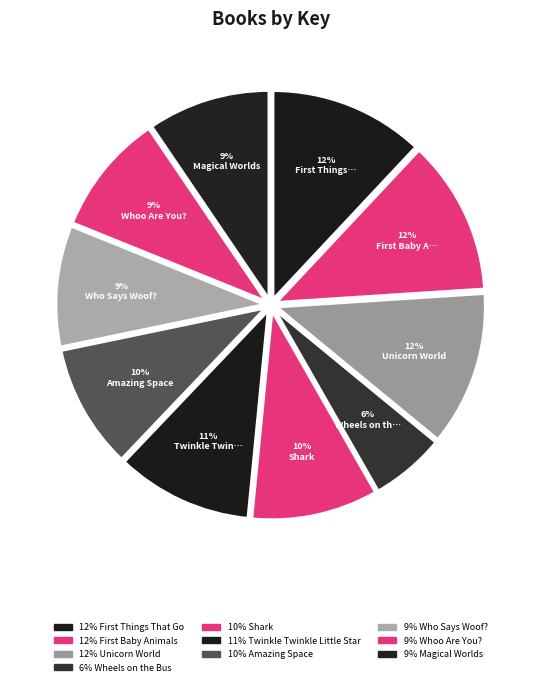

To the nearest percent, what is the average slice percentage?

10%